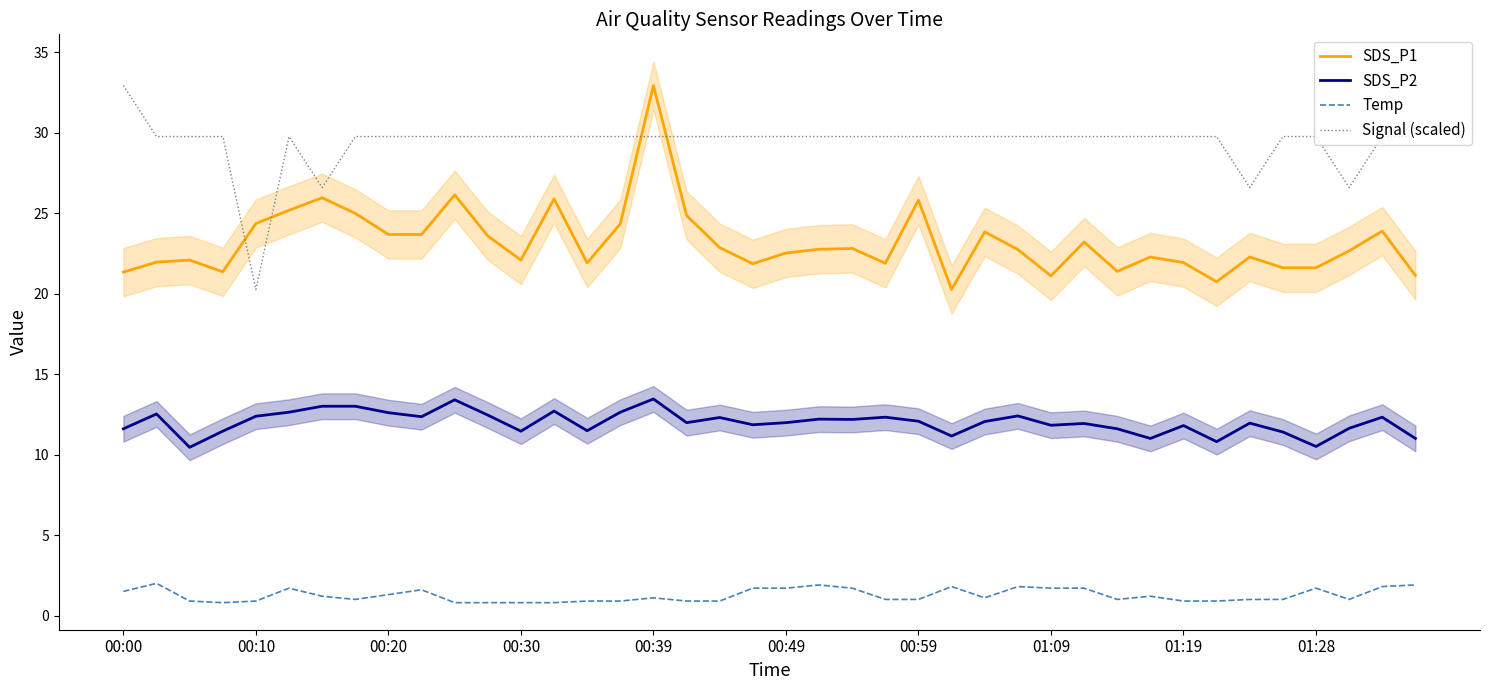

Which has a higher value, 15 or 21?

15